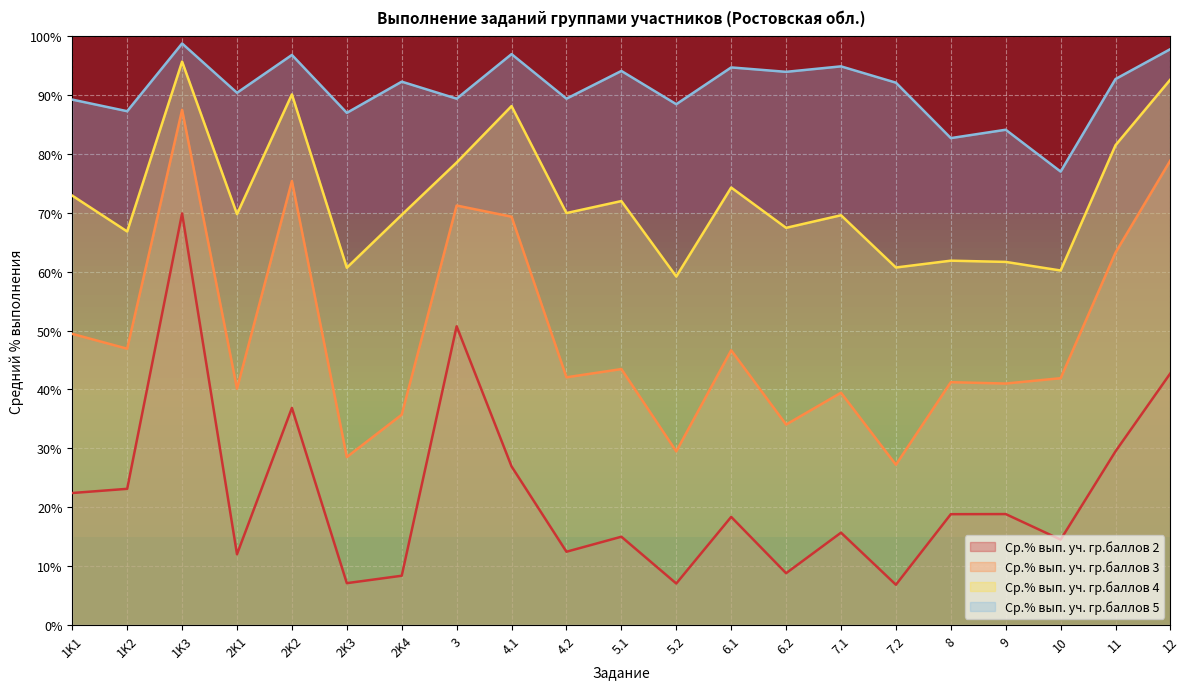

How many values in the Ср.% вып. уч. гр.баллов 3 series exceed 42?

11